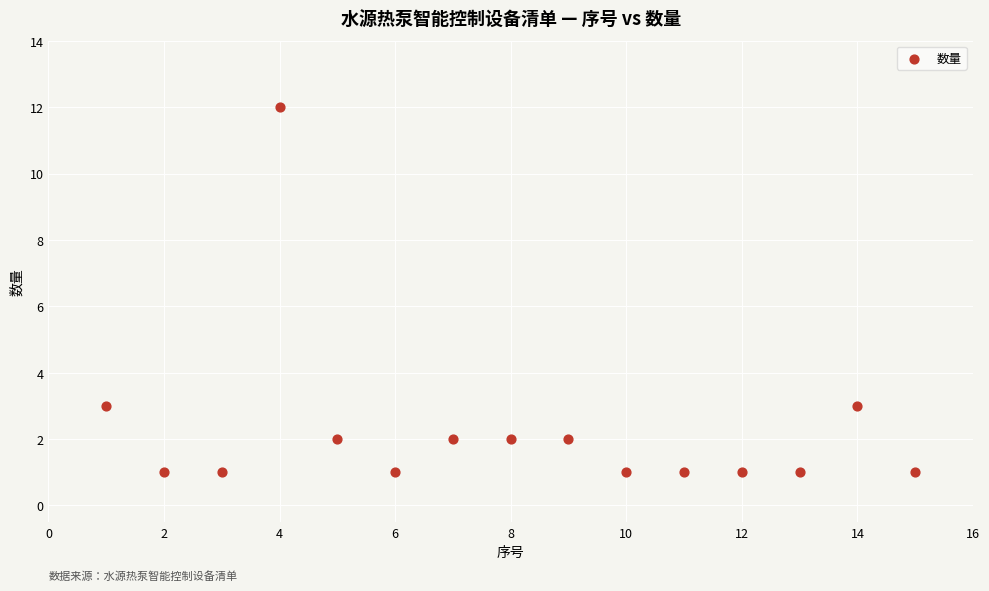

What is the range of Y values (max minus min)?

11